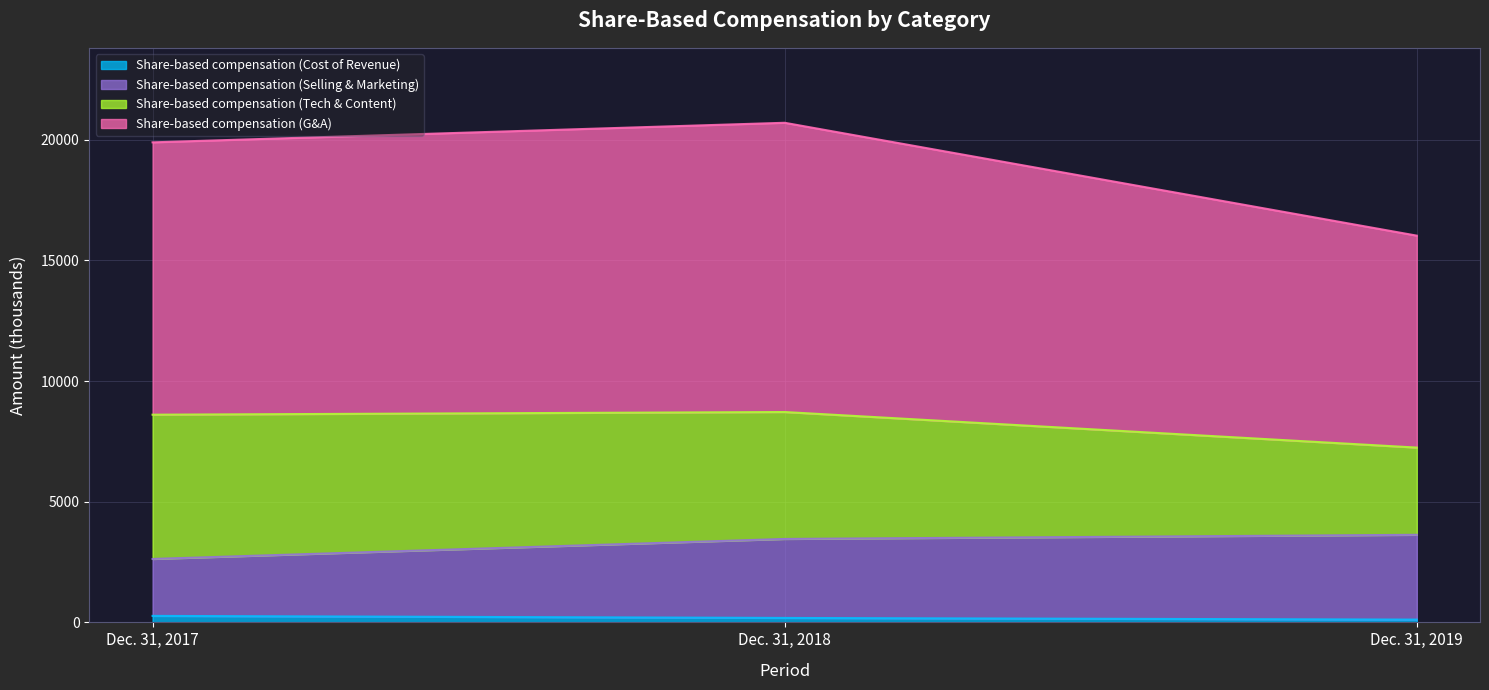

List the labels in order of Share-based compensation (Cost of Revenue) value, smallest first.

Dec. 31, 2019, Dec. 31, 2018, Dec. 31, 2017